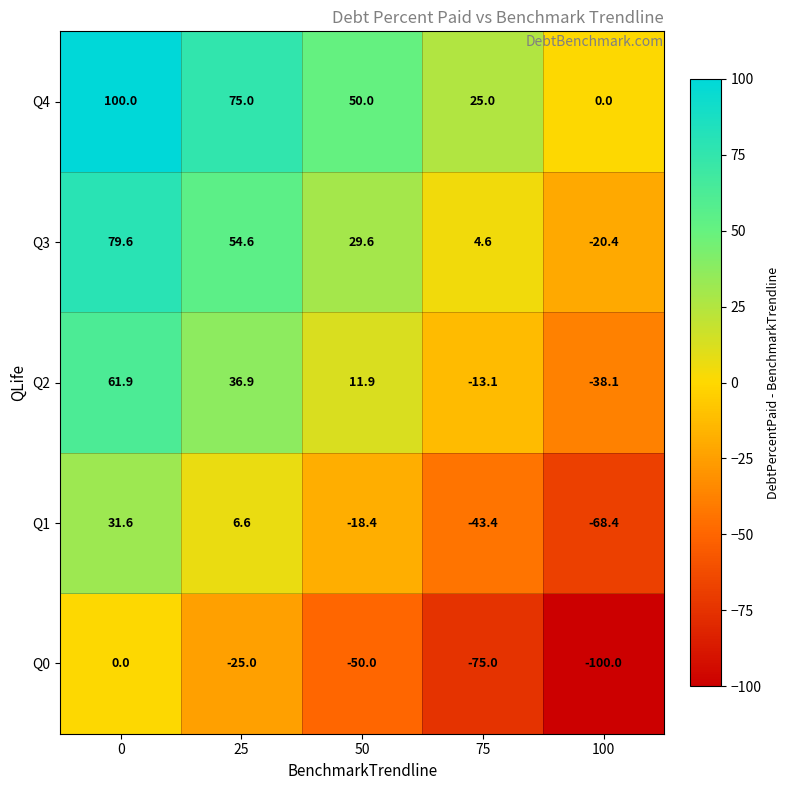

Reading left to right, list all the values displayed in this chart.

Q4: 100.0	75.0	50.0	25.0	0.0
Q3: 79.6	54.6	29.6	4.6	-20.4
Q2: 61.9	36.9	11.9	-13.1	-38.1
Q1: 31.6	6.6	-18.4	-43.4	-68.4
Q0: 0.0	-25.0	-50.0	-75.0	-100.0